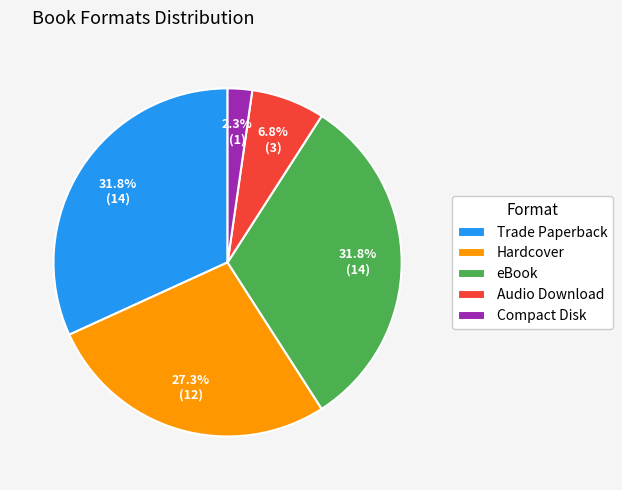

Does Hardcover represent more than half of the total?

No